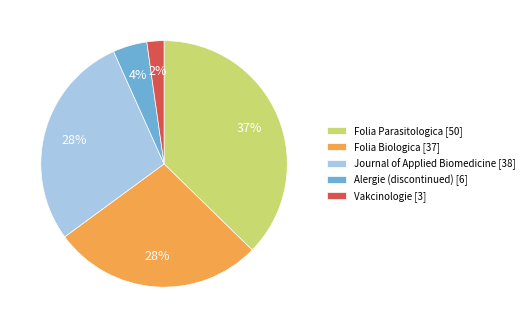

How many slices are in this pie chart?

5